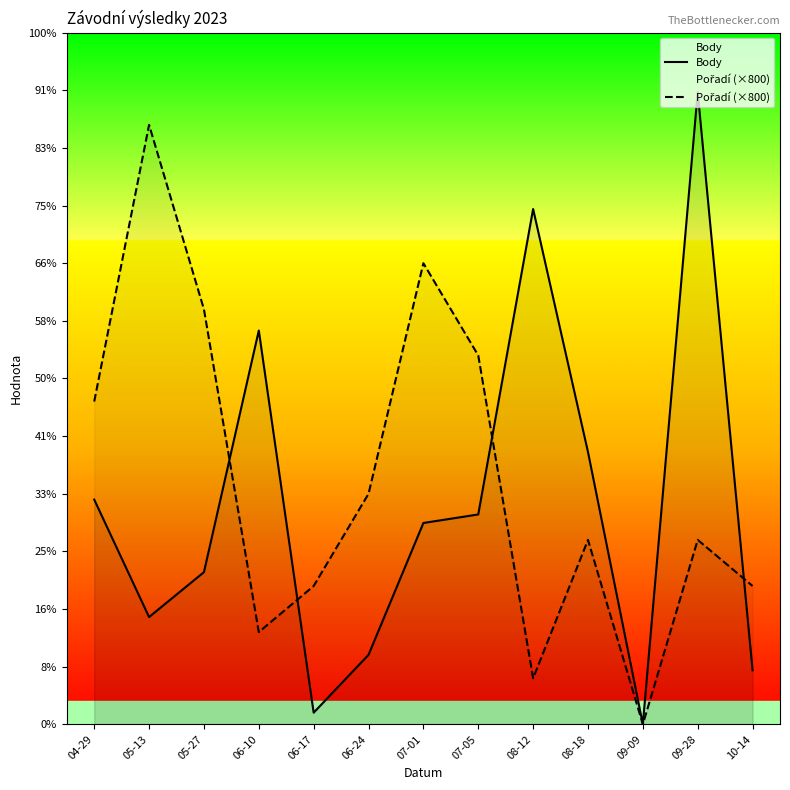

How many positive values does the Pořadí (×800) series have?

12